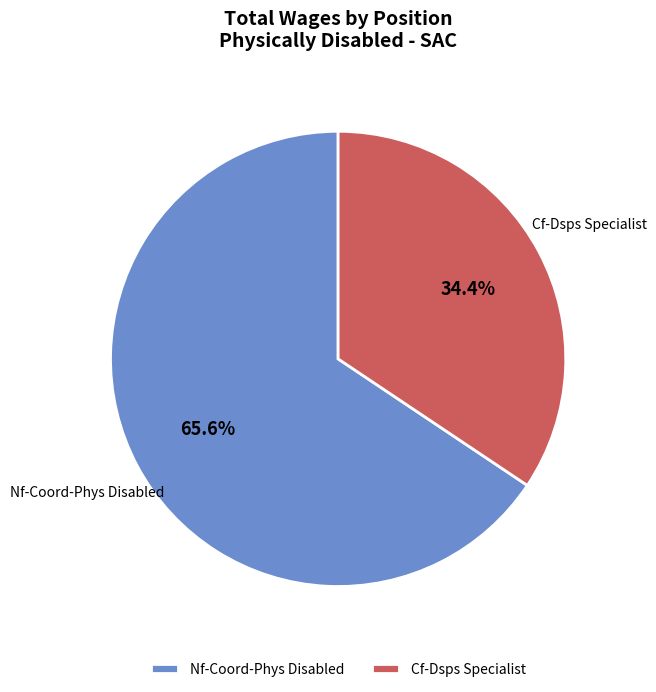

To the nearest percent, what percentage of the pie is Nf-Coord-Phys Disabled?

66%